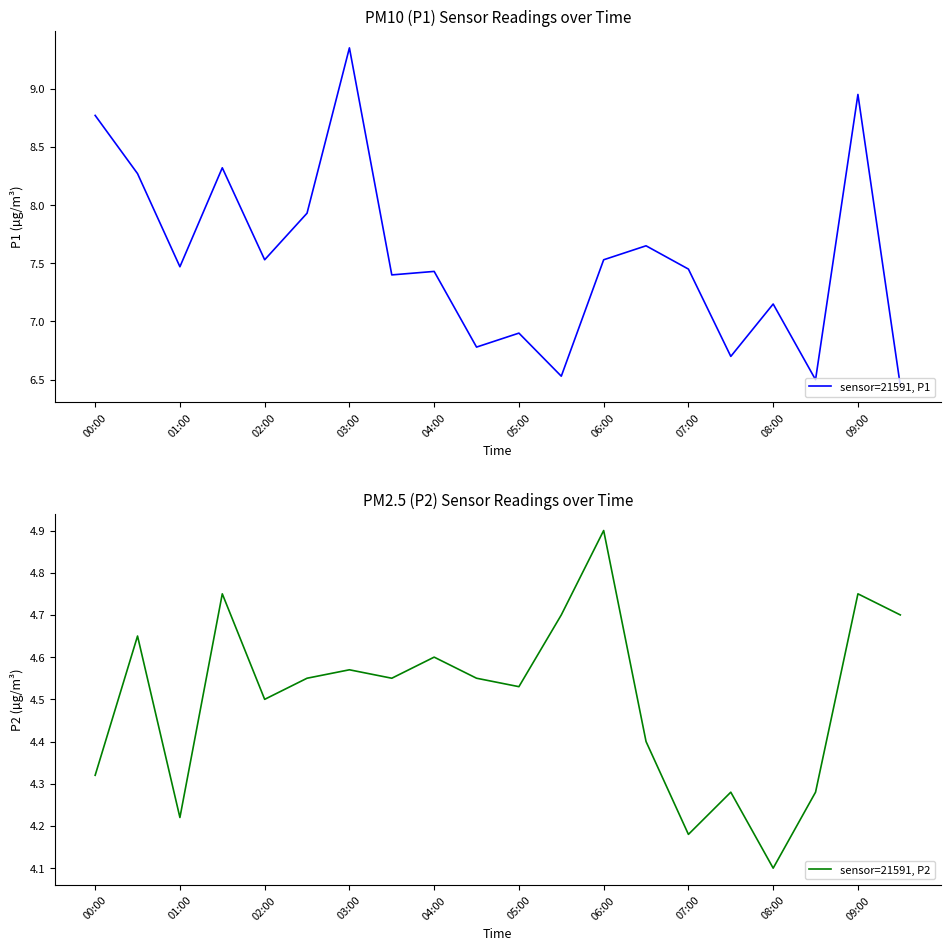

Is it true that sensor=21591, P1 equals 1.6 at 02:00?

False